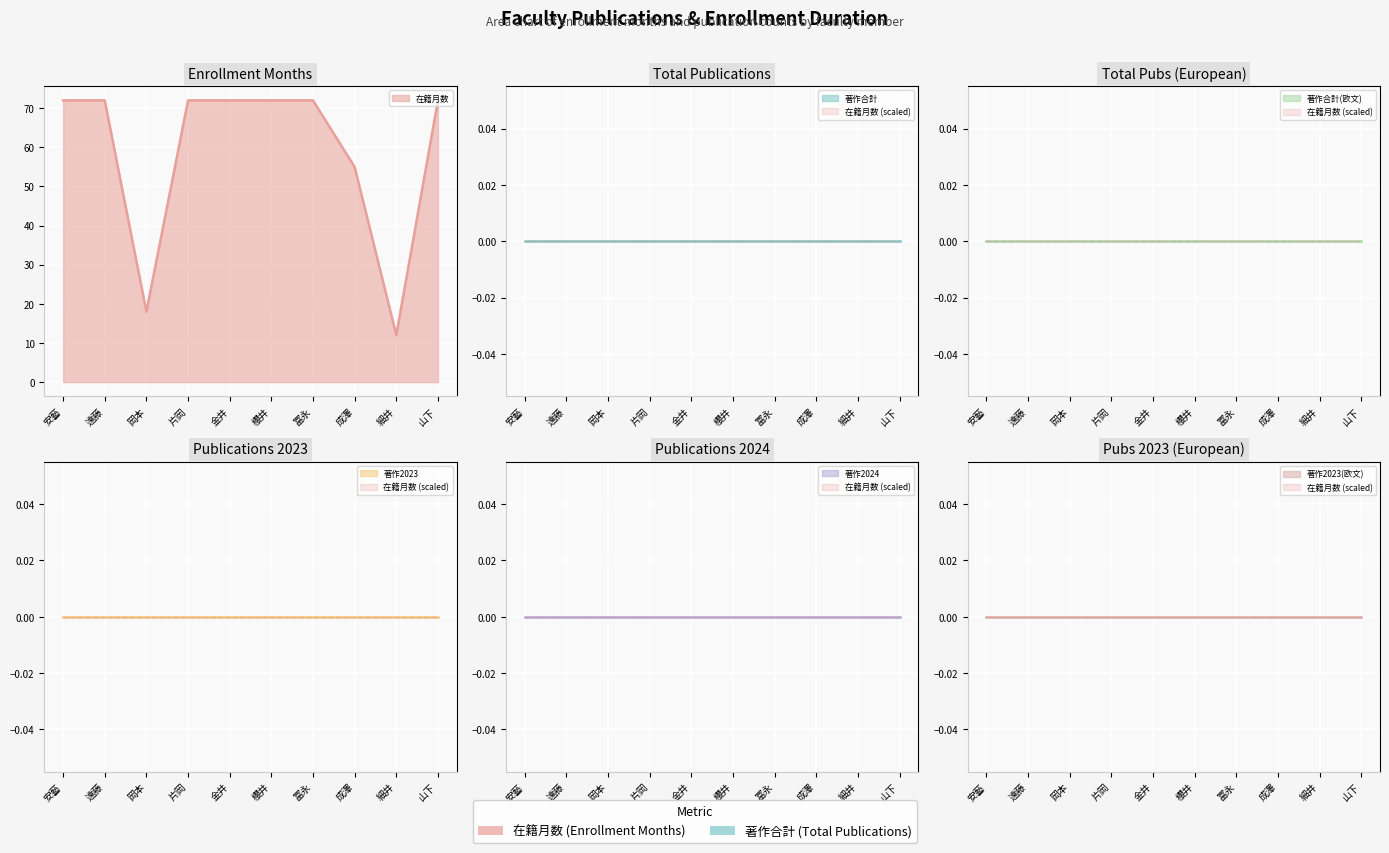

What is the label of the 5th point from the left?

金井